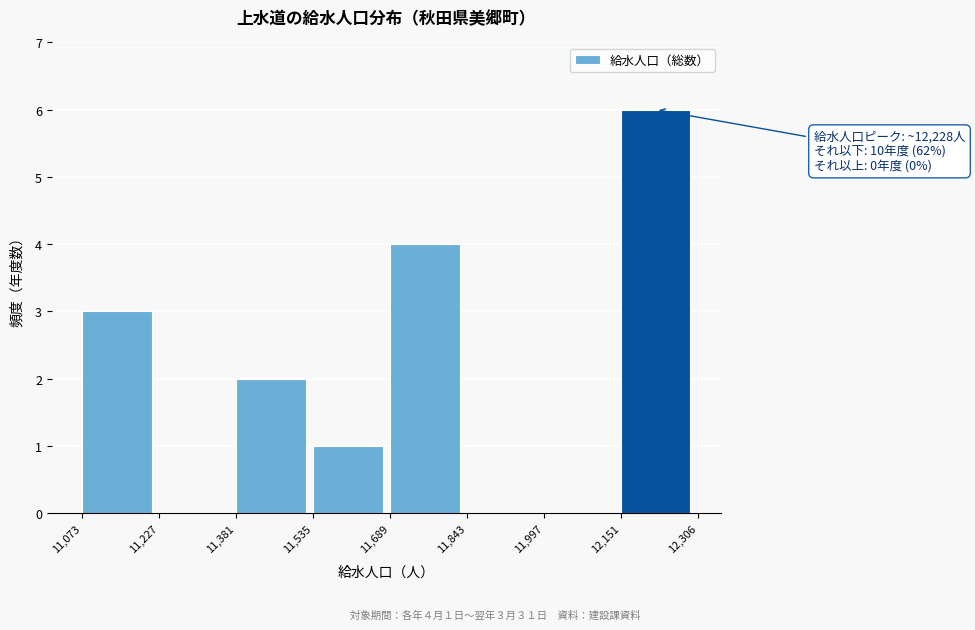

Which range on the x-axis has the tallest bar?

12,151 to 12,306